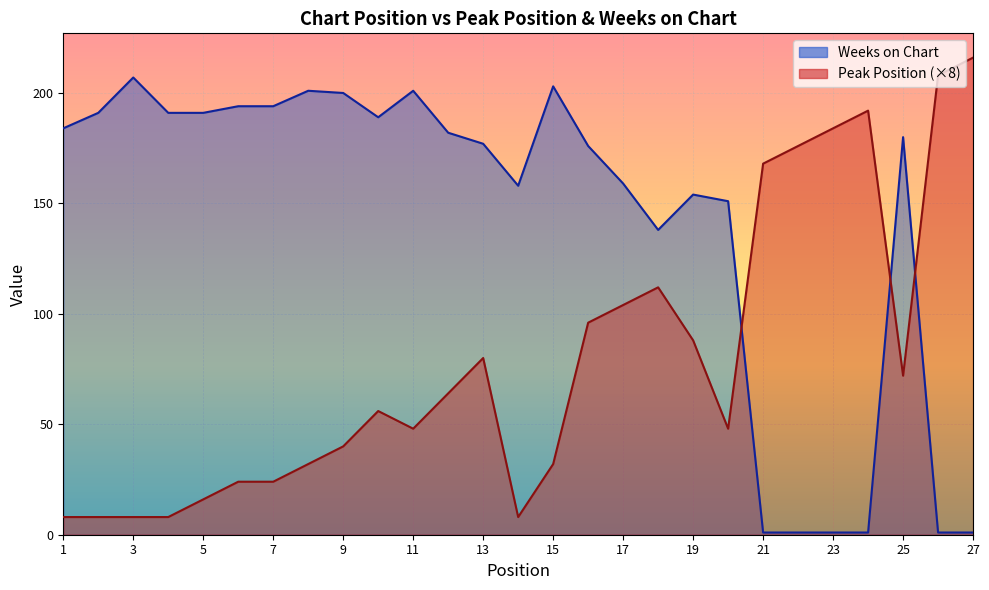

Reading left to right, transcribe all the data shown in this chart.

Peak Position: 1=8	2=8	3=8	4=8	5=16	6=24	7=24	8=32	9=40	10=56	11=48	12=64	13=80	14=8	15=32	16=96	17=104	18=112	19=88	20=48	21=168	22=176	23=184	24=192	25=72	26=208	27=216
Weeks on Chart: 1=184	2=191	3=207	4=191	5=191	6=194	7=194	8=201	9=200	10=189	11=201	12=182	13=177	14=158	15=203	16=176	17=159	18=138	19=154	20=151	21=1	22=1	23=1	24=1	25=180	26=1	27=1